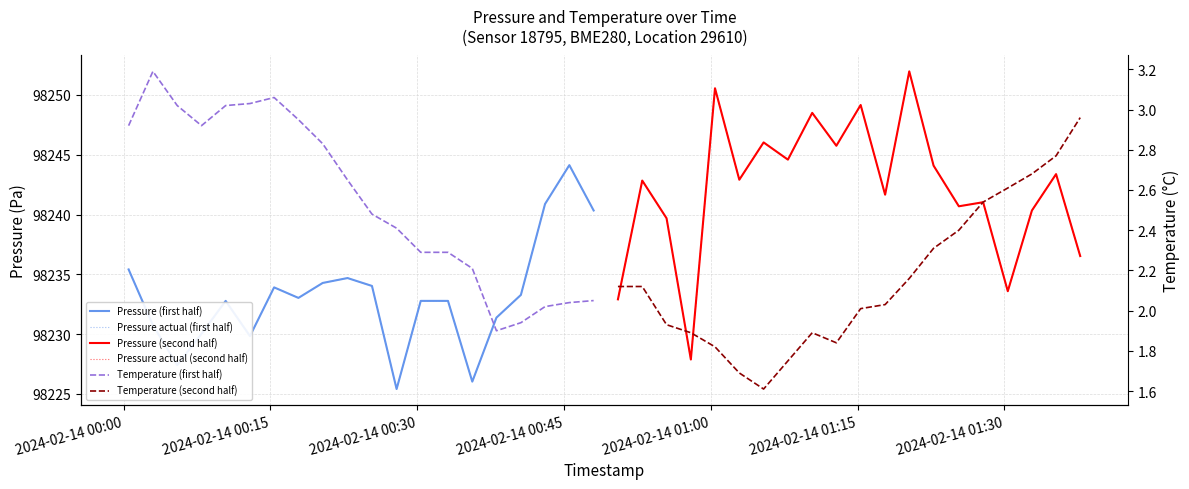

True or false: Temperature (first half) has more than 1 interior local peaks.

True